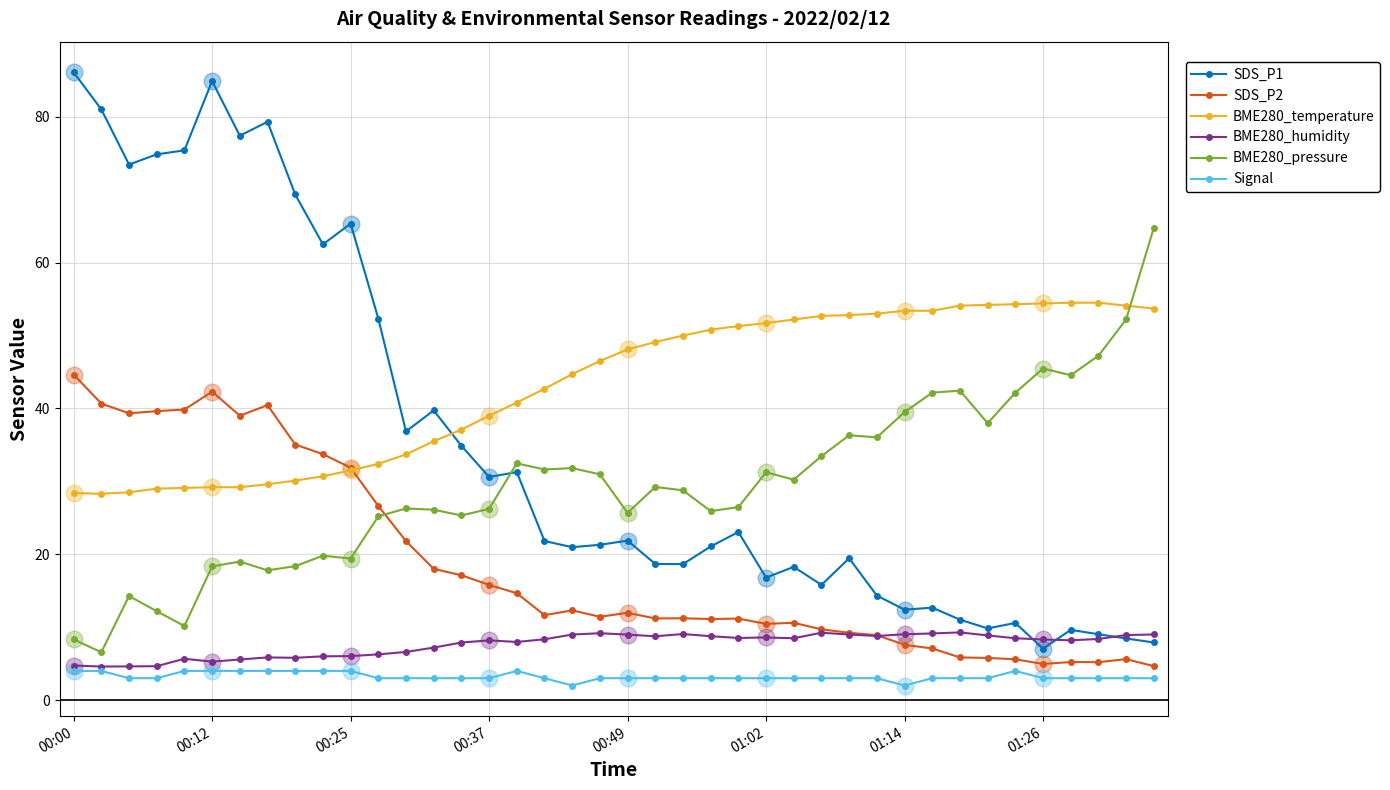

Is it true that SDS_P1 equals 14.5 at 00:49?

False